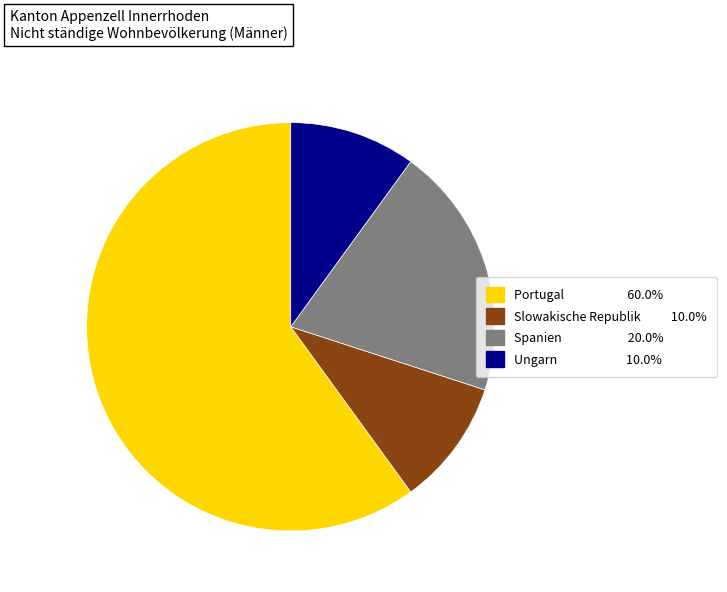

Is it true that Slowakische Republik is 10% of the pie?

True